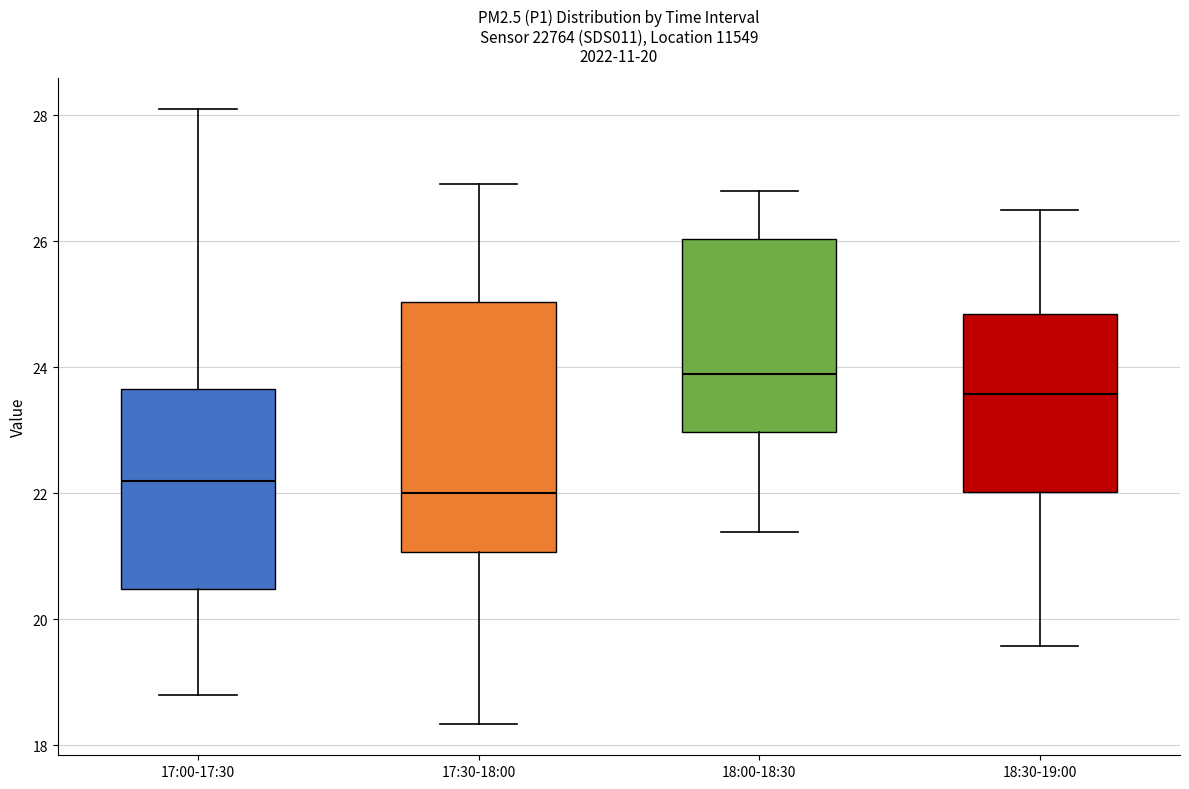

Reading left to right, read every box against the y-axis: the position of its median line, the range the box covers, and the ends of its whiskers. The values are not printed on the chart, so give them approximately, as read against the axis.

17:00-17:30: median 22.2, box 20.4 to 23.6, whiskers 18.8 to 28.2
17:30-18:00: median 22.0, box 21.0 to 25.0, whiskers 18.4 to 27.0
18:00-18:30: median 23.8, box 23.0 to 26.0, whiskers 21.4 to 26.8
18:30-19:00: median 23.6, box 22.0 to 24.8, whiskers 19.6 to 26.6